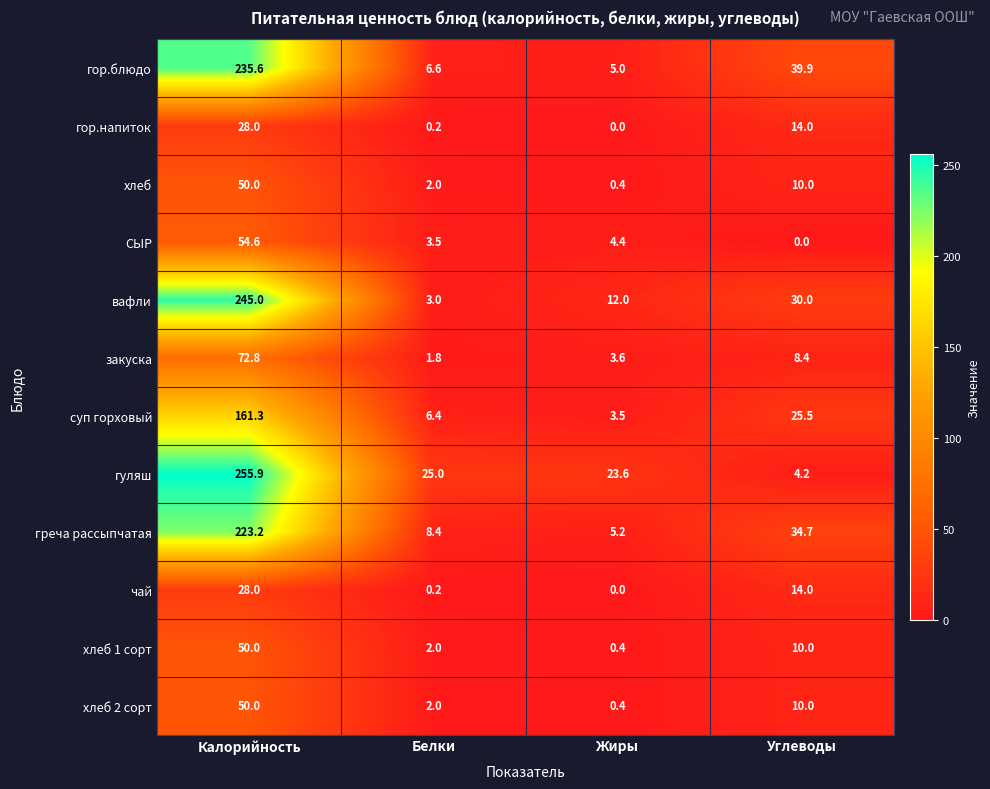

What is the difference between the maximum and second lowest values in the гор.напиток series?

27.8